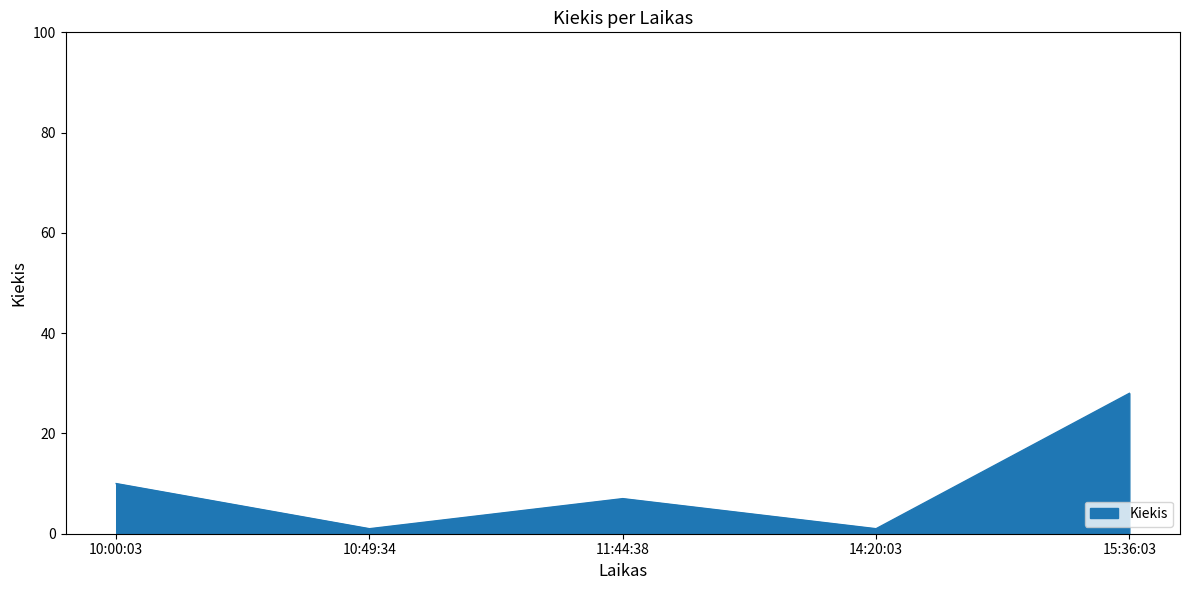

How many values are below 7?

2